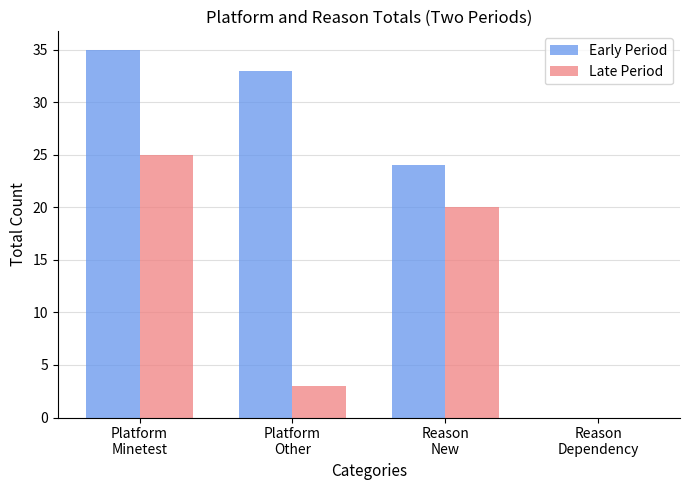

What are all the series names shown in the legend?

Early Period, Late Period